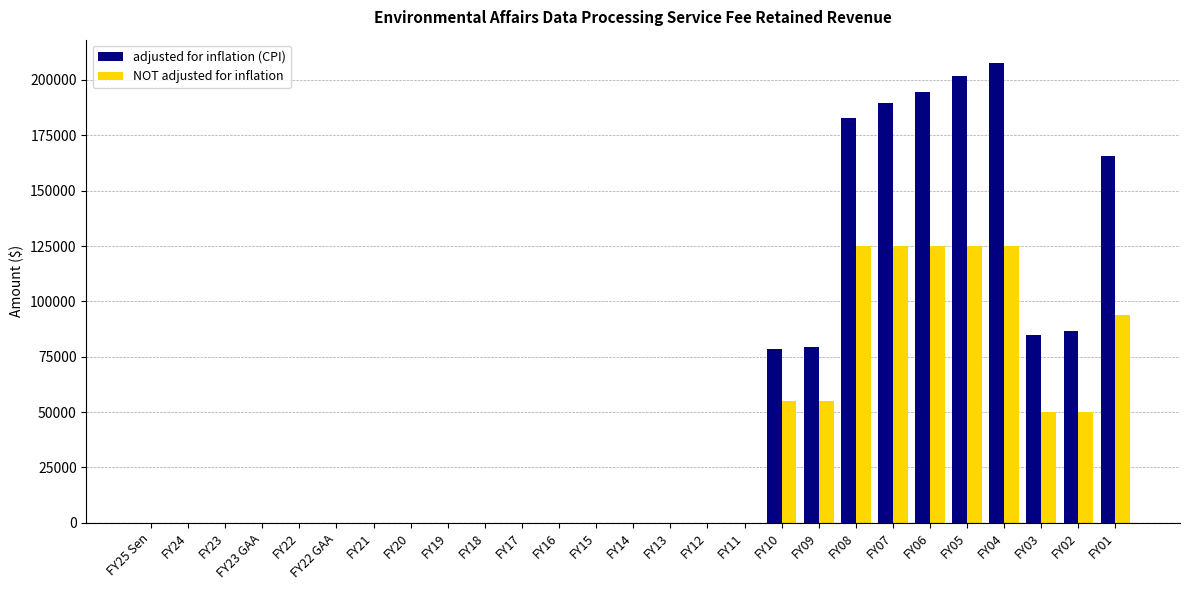

Which category has the highest value across all series?

FY04